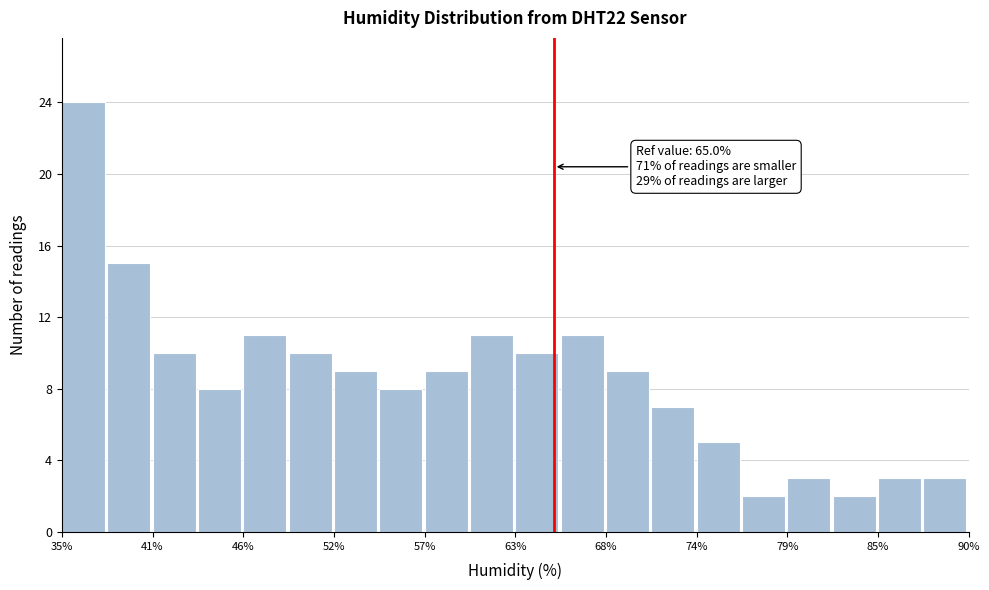

Around what value on the x-axis is the tallest bar? Give the approximate position of its centre, as read against the axis.

36